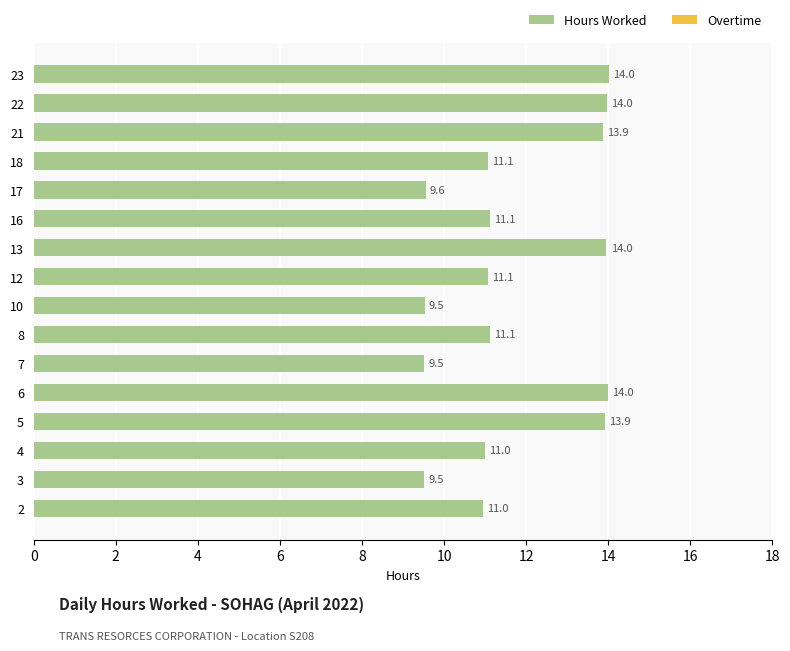

Which category has the highest value across all series?

23